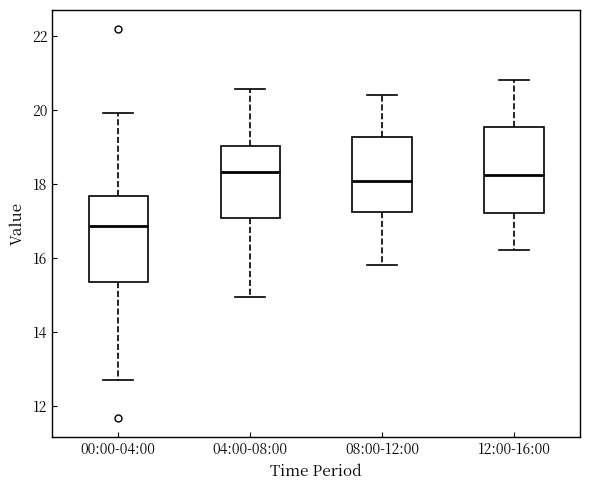

Reading left to right, transcribe this box plot: for each box, give where its median line is, the range the box spans, and where its two whiskers end, as read against the y-axis. The values are not printed on the chart, so give them approximately, as read against the axis.

00:00-04:00: median 16.8, box 15.4 to 17.6, whiskers 12.8 to 20.0
04:00-08:00: median 18.4, box 17.0 to 19.0, whiskers 15.0 to 20.6
08:00-12:00: median 18.0, box 17.2 to 19.2, whiskers 15.8 to 20.4
12:00-16:00: median 18.2, box 17.2 to 19.6, whiskers 16.2 to 20.8